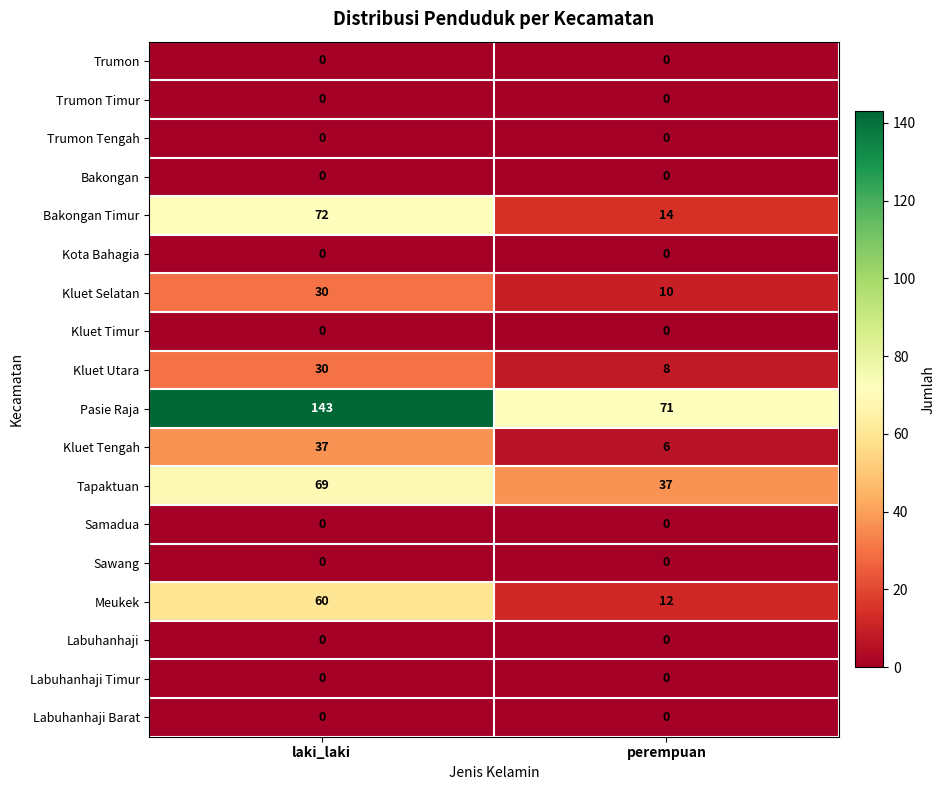

What is the difference between the Tapaktuan values at laki_laki and perempuan?

32